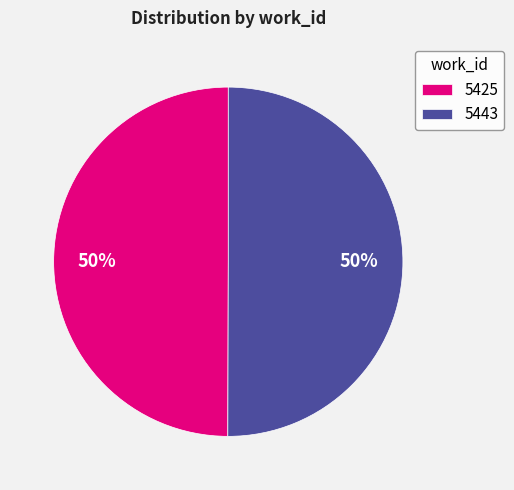

Combined, do 5425 and 5443 account for over 50%?

Yes